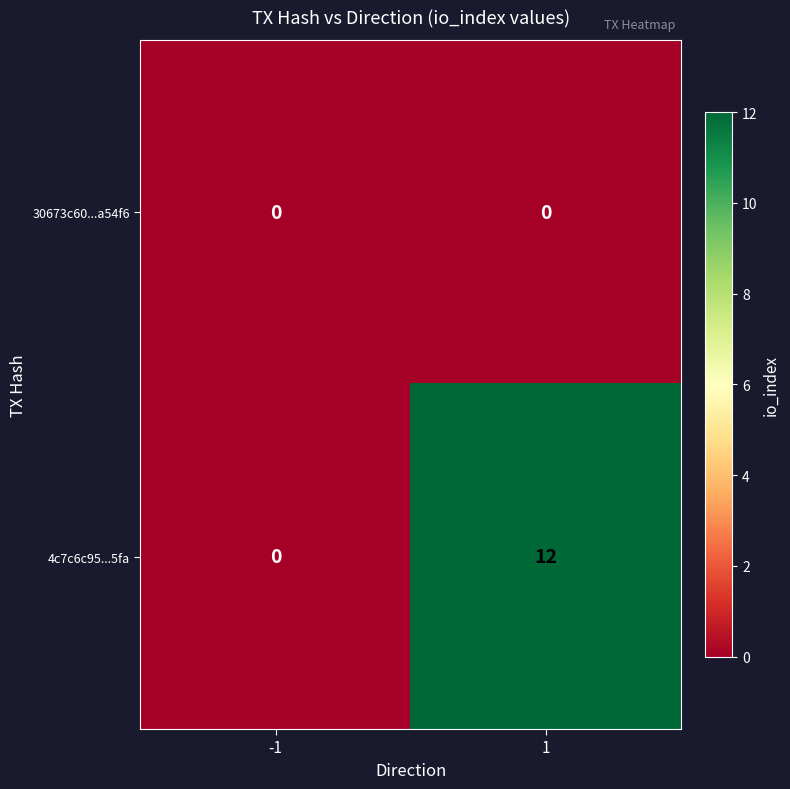

Reading right to left, what are all the values shown in this chart?

30673c60...a54f6: 0	0
4c7c6c95...5fa: 12	0